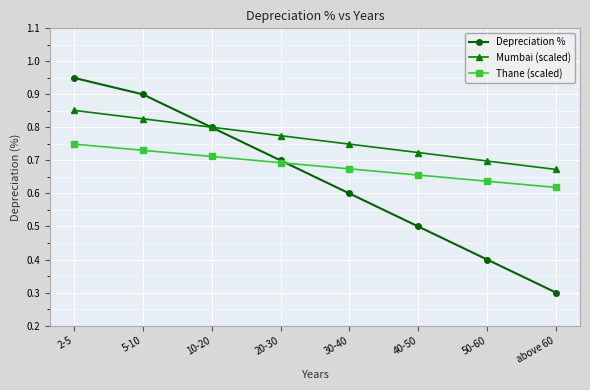

The Depreciation % series shows 0.3 at above 60. True or false?

True